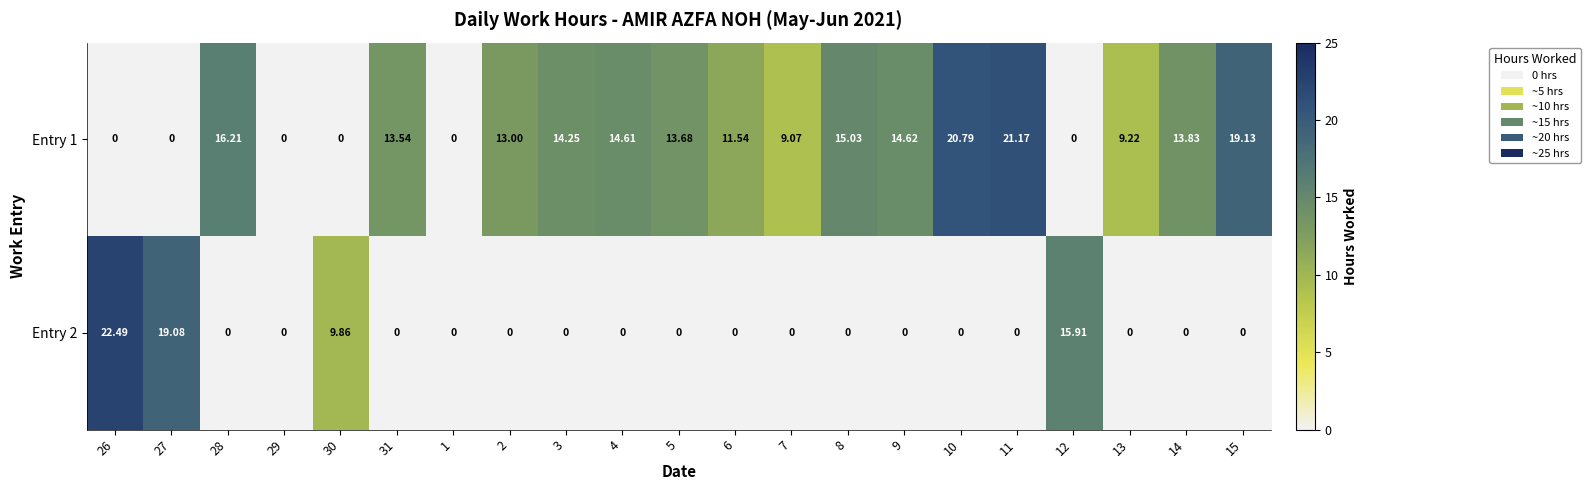

Which series changed the most between 28 and 5?

Entry 1